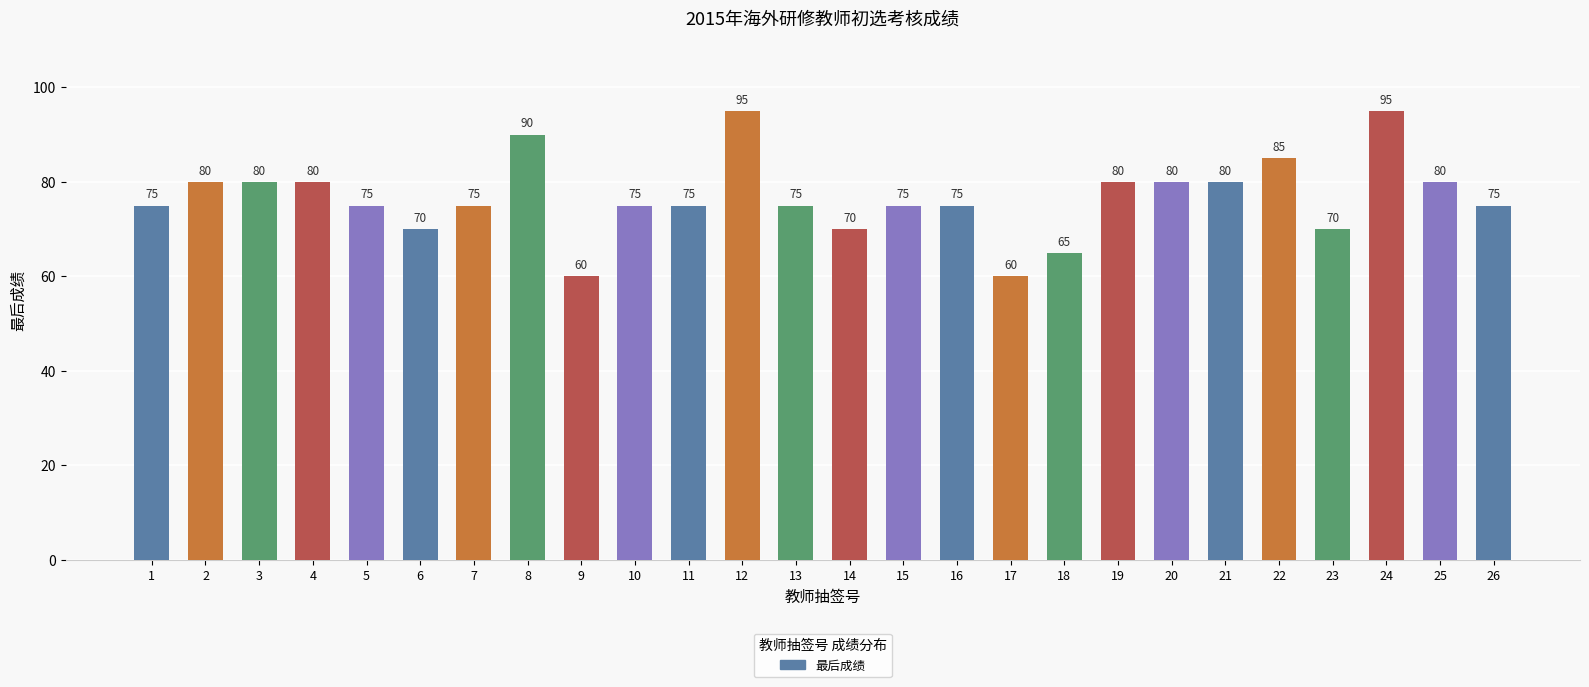

True or false: the data shows 80 at 21.

True